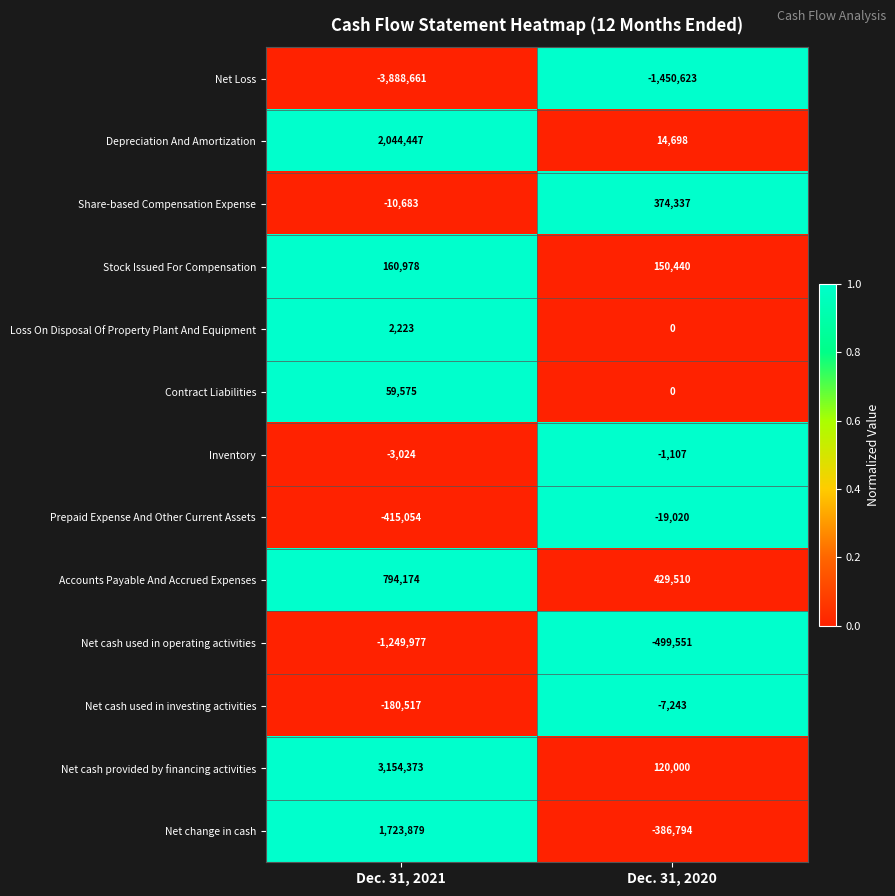

The value of Loss On Disposal Of Property Plant And Equipment at Dec. 31, 2021 is 2223. True or false?

True